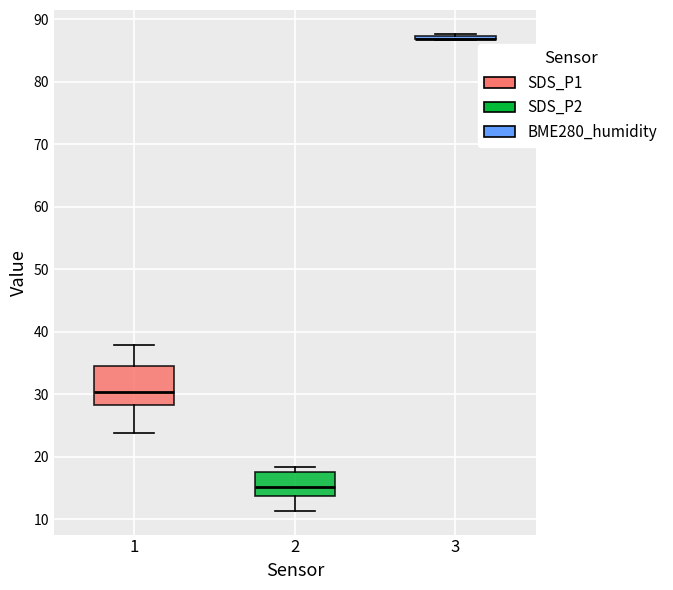

Reading left to right, transcribe this box plot: for each box, give where its median line is, the range the box spans, and where its two whiskers end, as read against the y-axis. The values are not printed on the chart, so give them approximately, as read against the axis.

1: median 30, box 28 to 35, whiskers 24 to 38
2: median 15, box 14 to 18, whiskers 11 to 18 (just above the box's upper edge)
3: box collapsed to a line at 87, whiskers 87 to 88